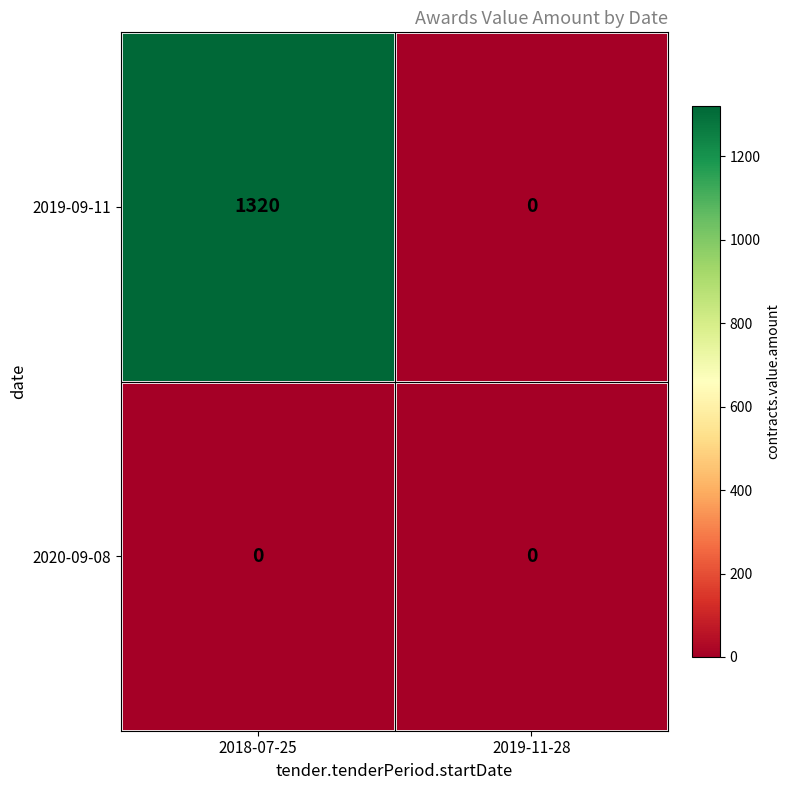

Which series has the largest range (max minus min)?

2019-09-11